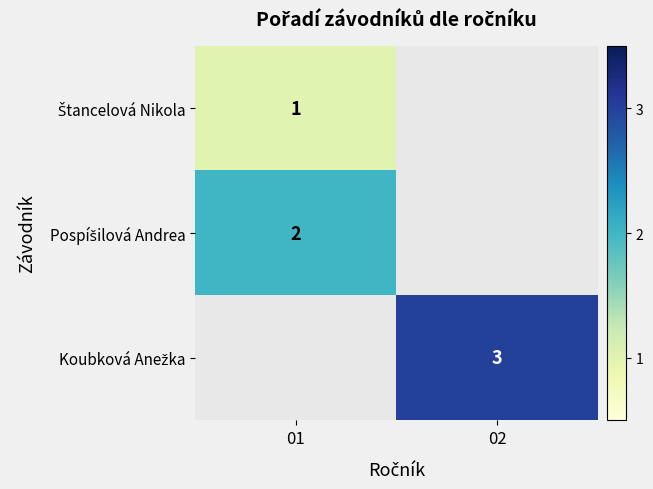

What is the lowest value of the Pospíšilová Andrea series?

2.0